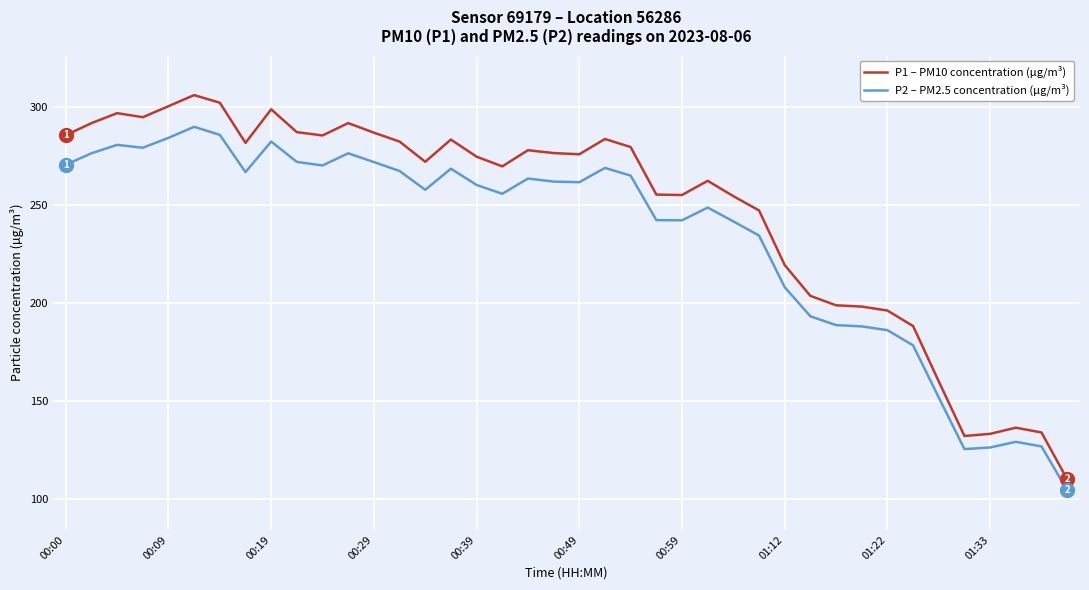

Rank the series by their maximum value, from highest to lowest.

P1 – PM10 concentration (µg/m³), P2 – PM2.5 concentration (µg/m³)